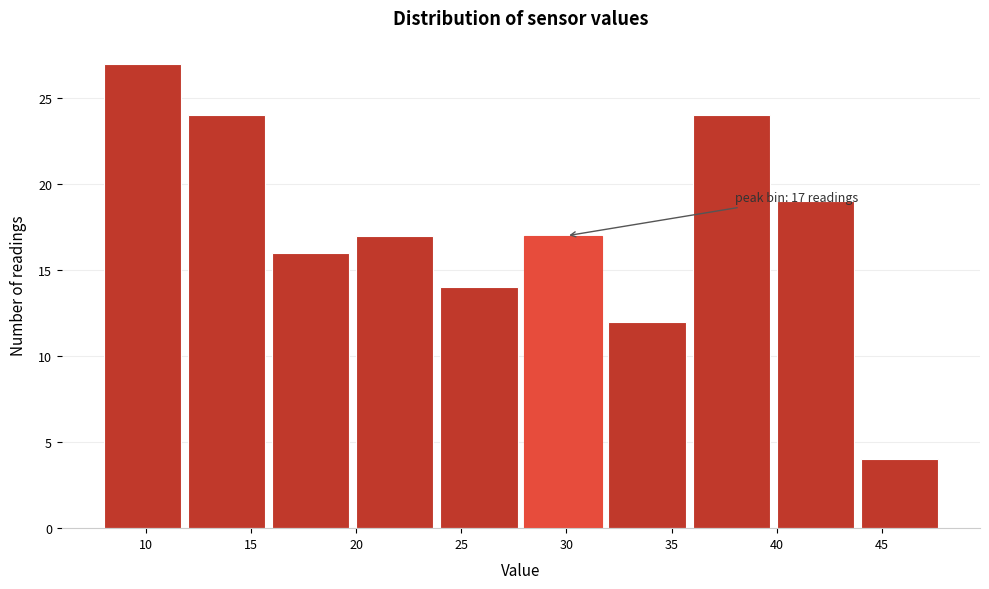

Over which range of the x-axis is the bar tallest?

8 to 12